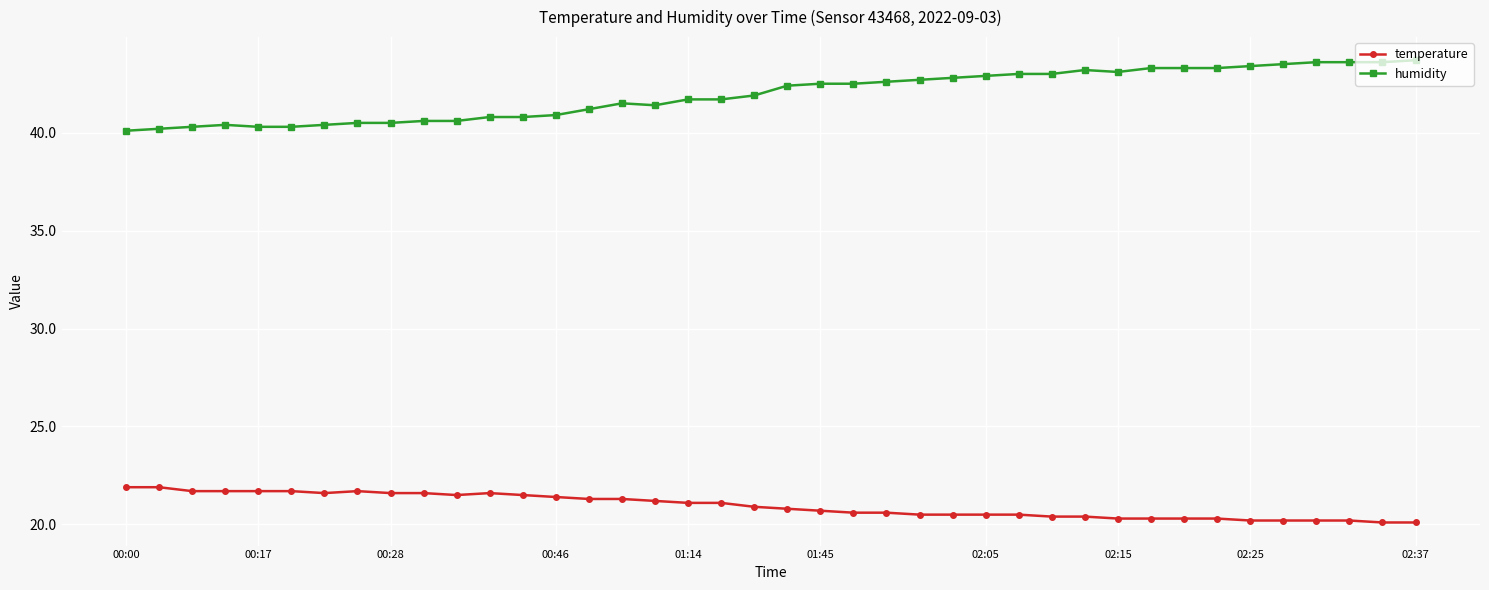

At how many categories does at least one series exceed 35?

40